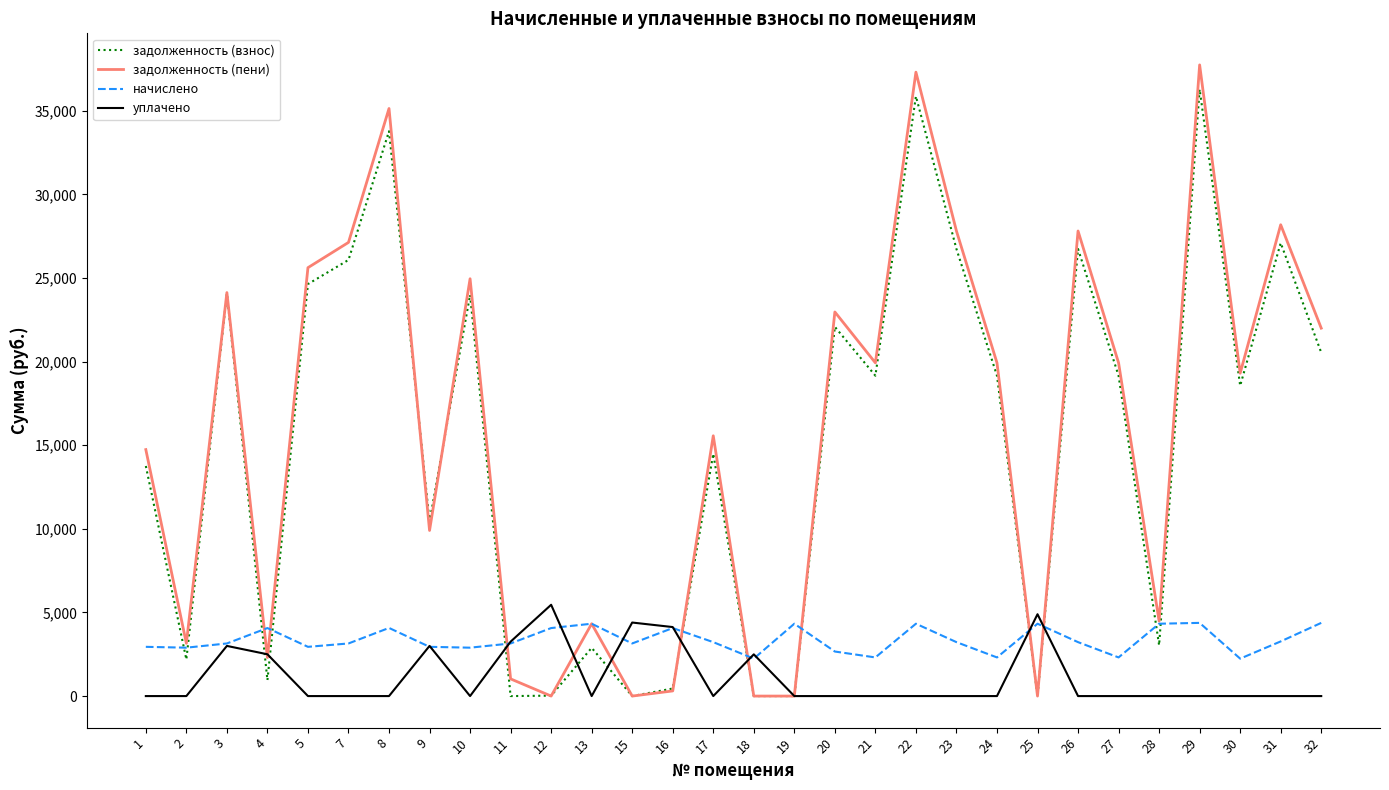

The уплачено series shows 3189.7 at 27. True or false?

False